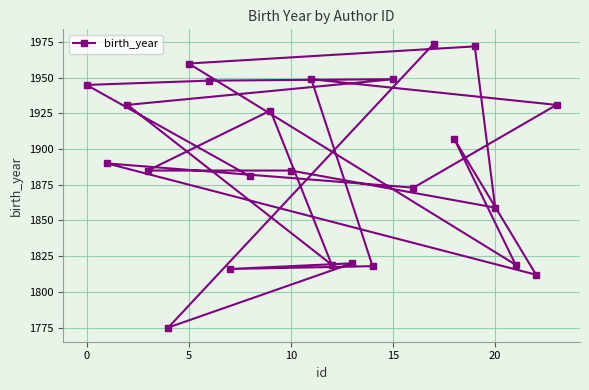

Reading left to right, what are all the values shown in this chart?

1945	1890	1931	1885	1775	1960	1948	1816	1881	1927	1885	1949	1819	1820	1818	1949	1873	1974	1907	1972	1859	1819	1812	1931